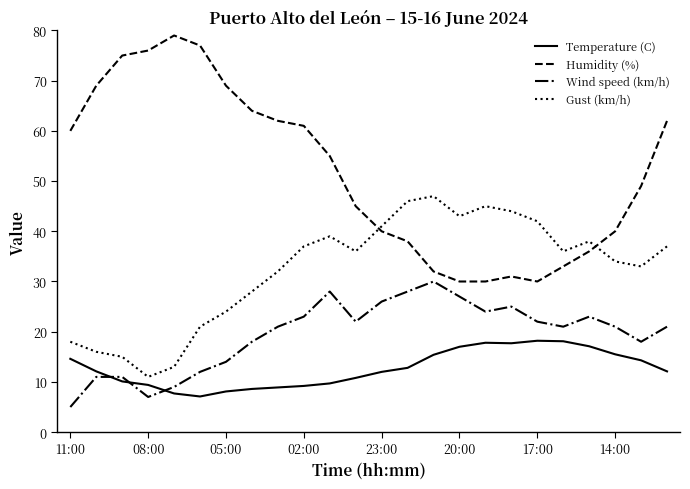

What is the greatest value displayed?

79.0